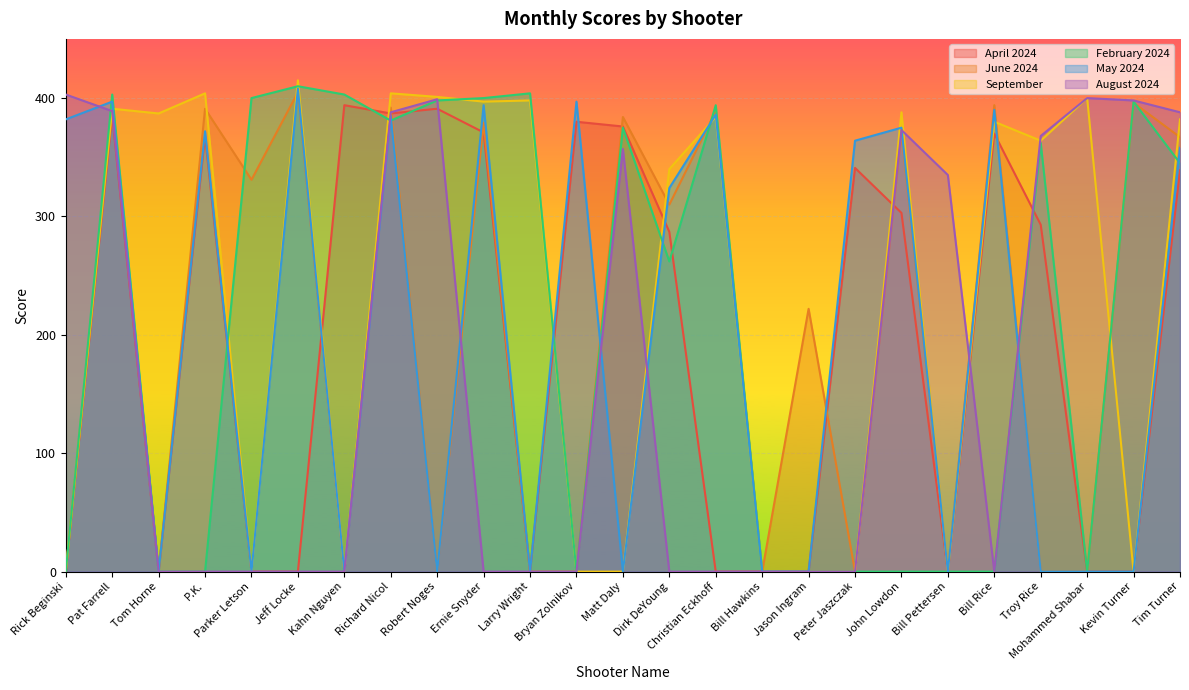

What is the maximum value for April 2024?

394